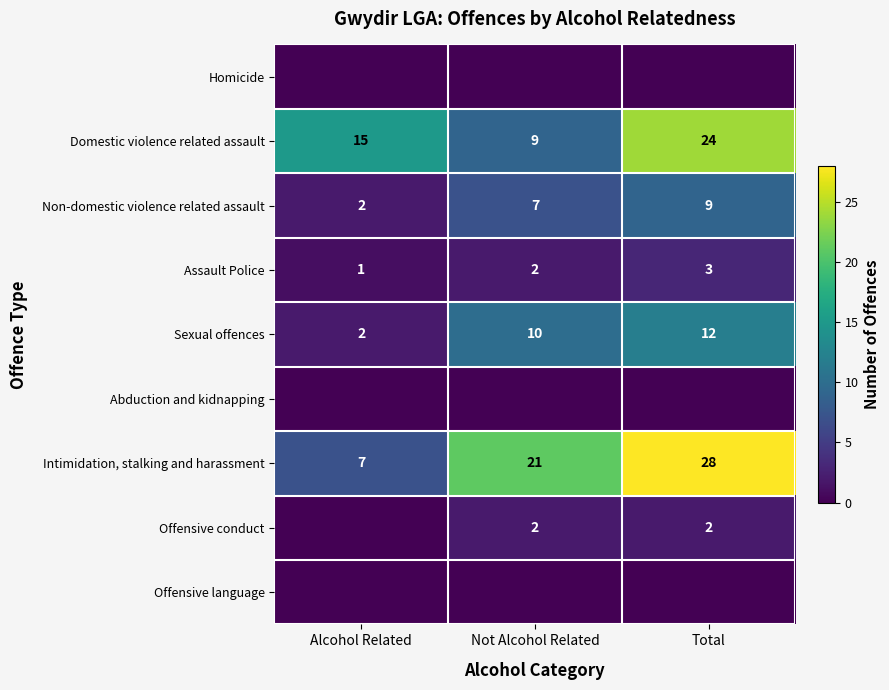

Where is Sexual offences nearest to the value 7?

Not Alcohol Related